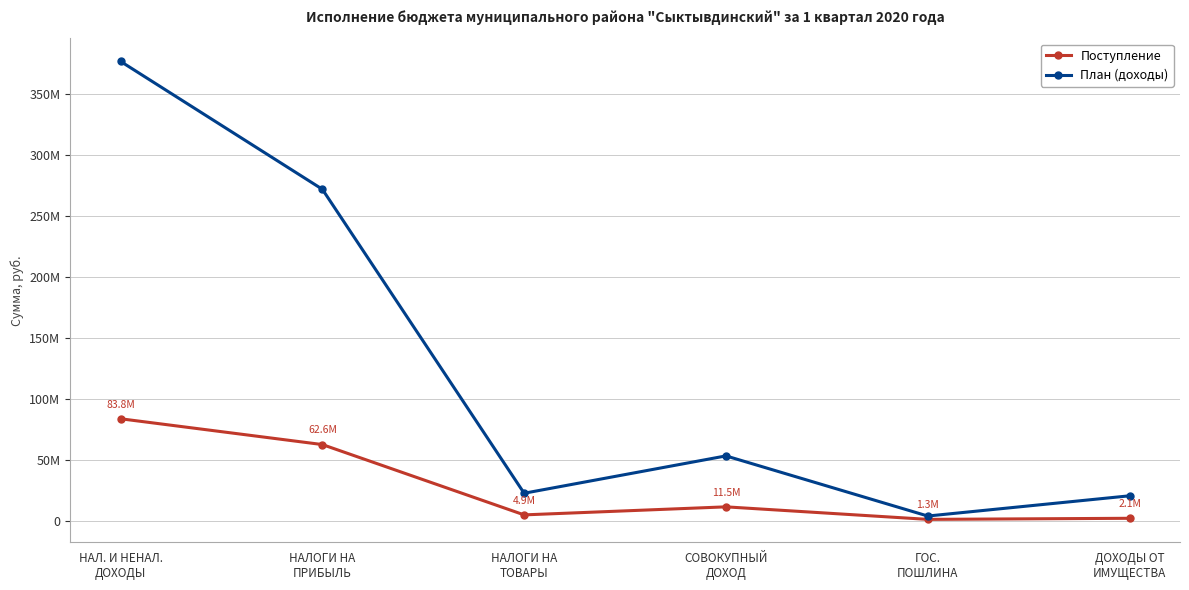

In Поступление, how many points are lower than both neighbors (excluding endpoints)?

2